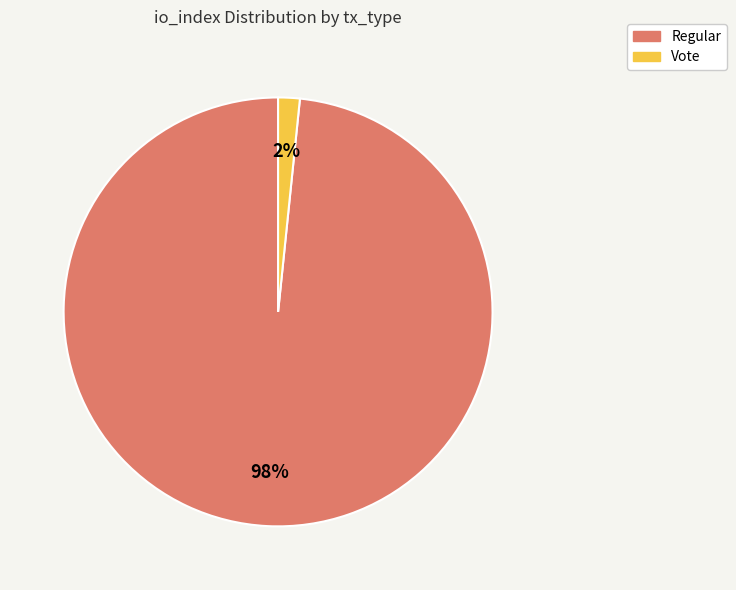

Is it true that Vote is 2% of the pie?

True